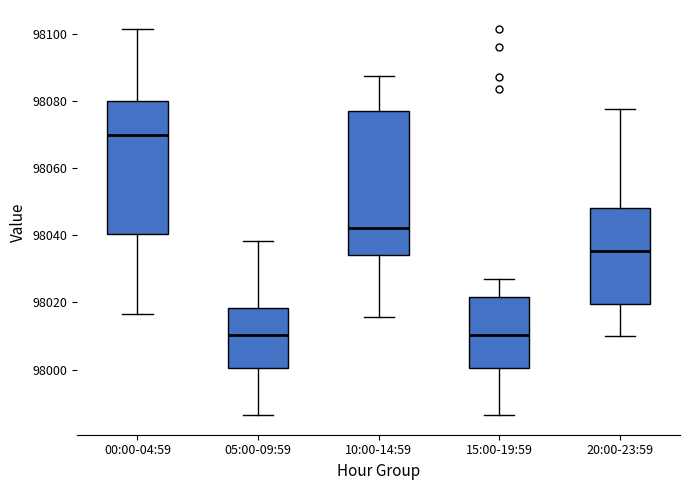

Which box is the tallest, from its lower edge to its upper edge?

10:00-14:59